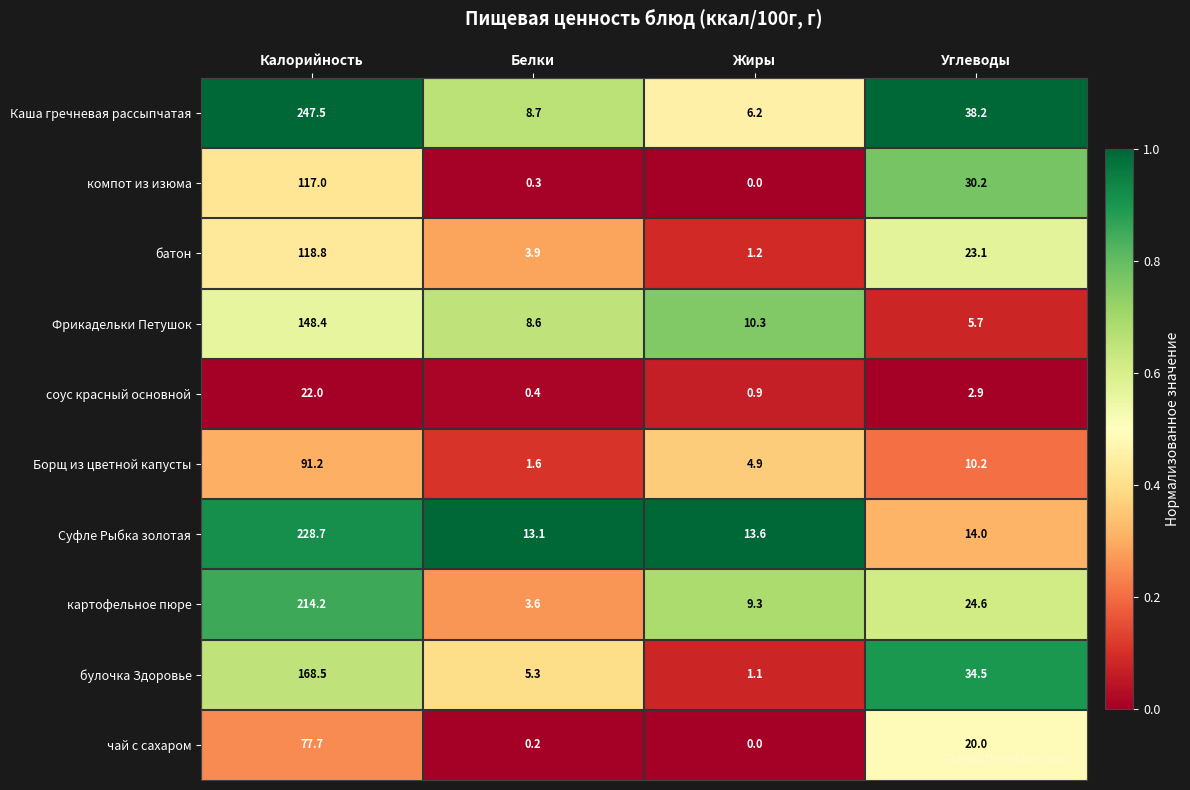

At which label does чай с сахаром reach its peak?

Калорийность